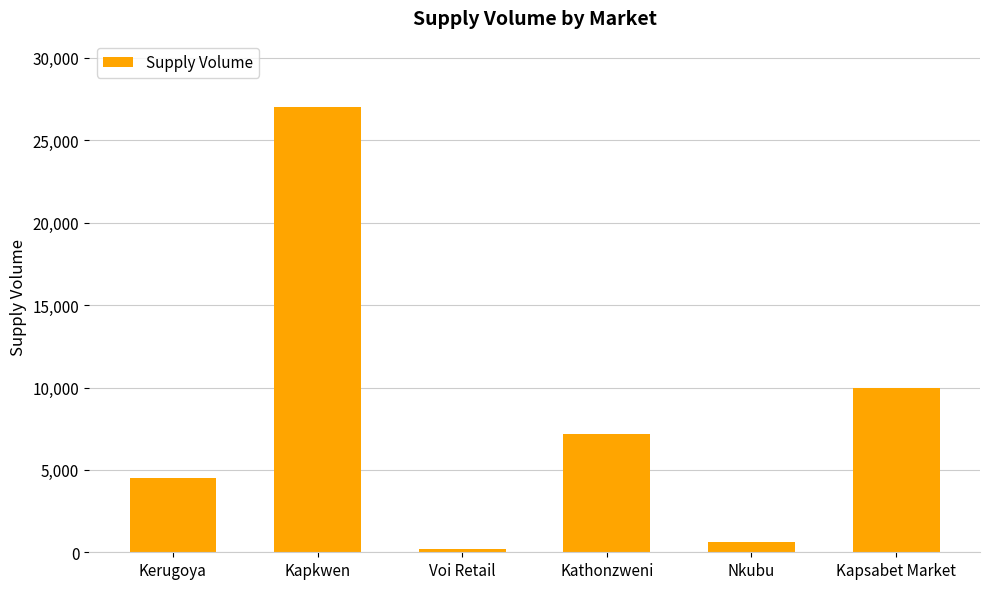

Does the chart contain any negative values?

No